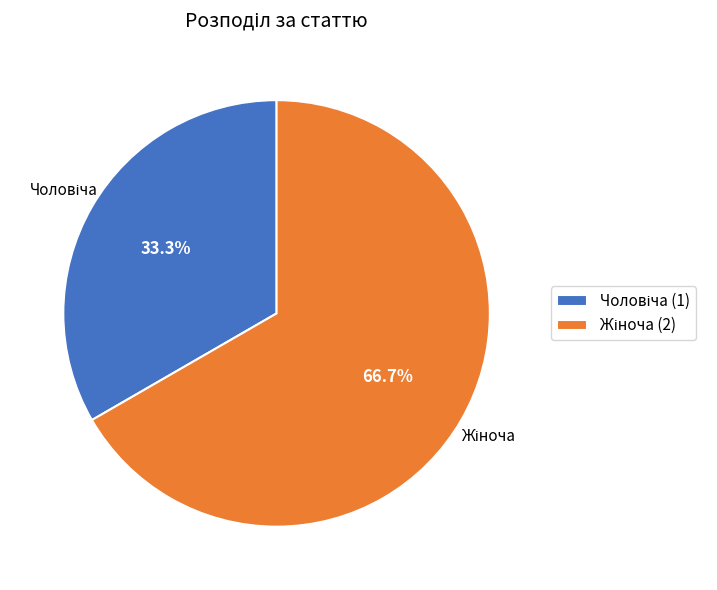

How many slices are in this pie chart?

2